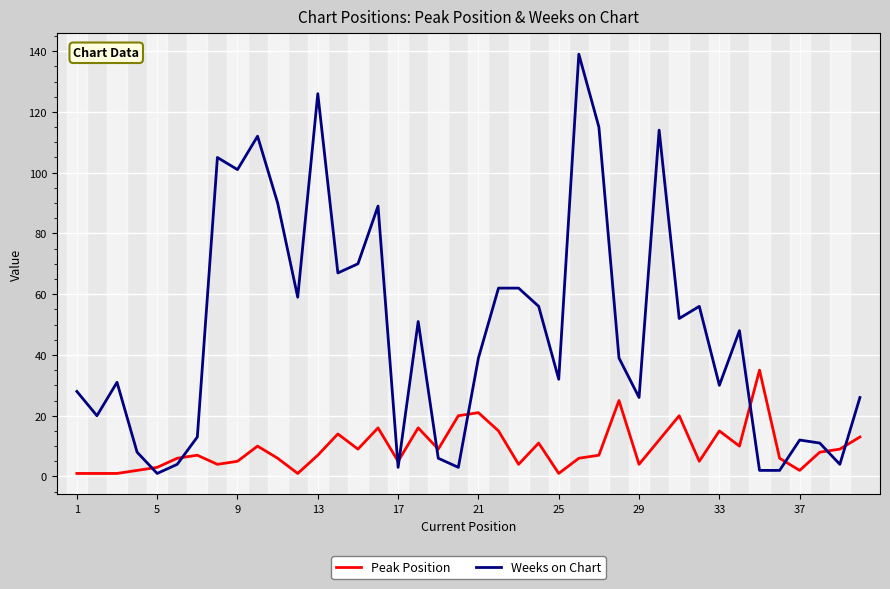

List the series in order of their peak value, lowest first.

Peak Position, Weeks on Chart